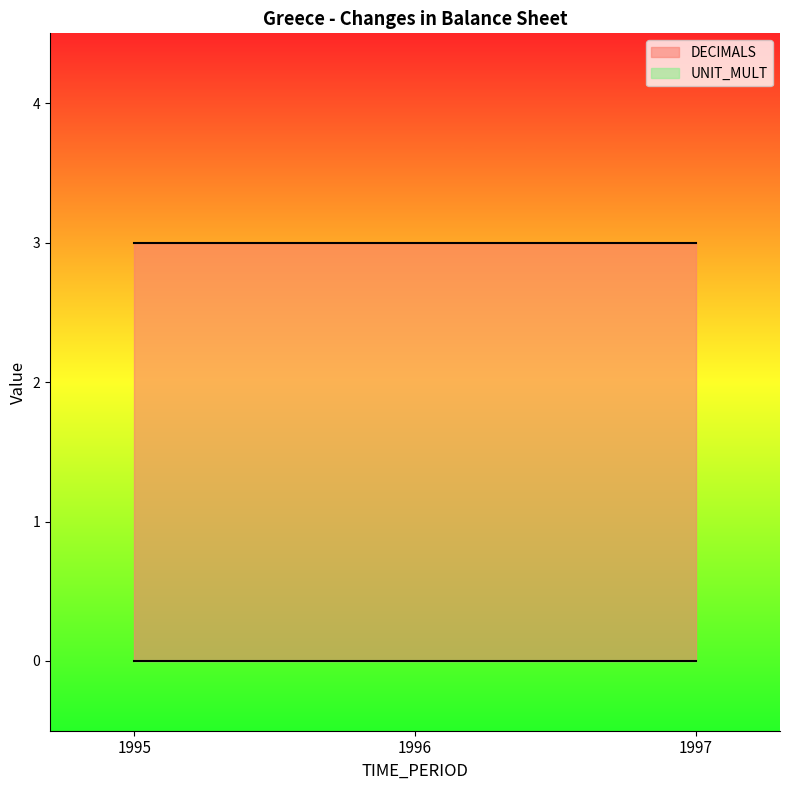

Reading right to left, transcribe all the data shown in this chart.

DECIMALS: 1997=3	1996=3	1995=3
UNIT_MULT: 1997=0	1996=0	1995=0